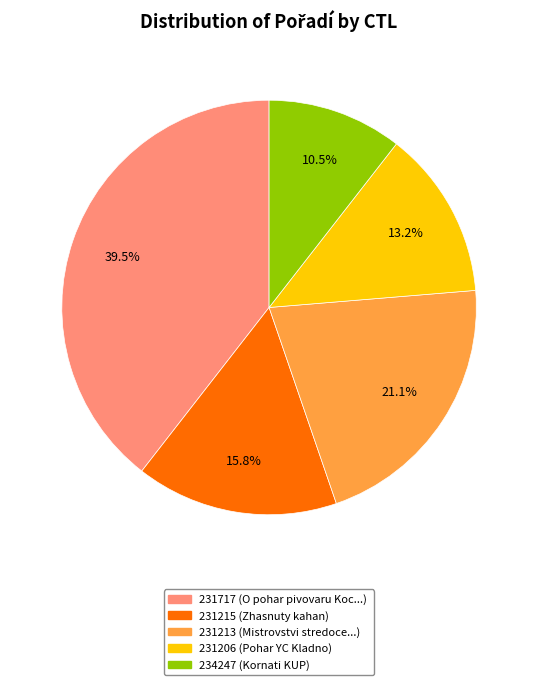

To the nearest percent, what is the difference between the 231213 and 231206 slice percentages?

8%